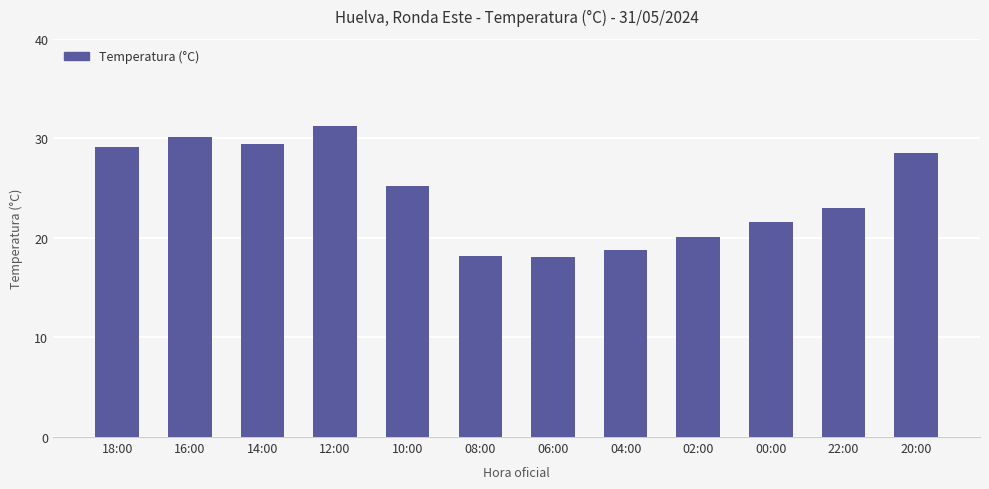

What is the minimum value shown in the chart?

18.1